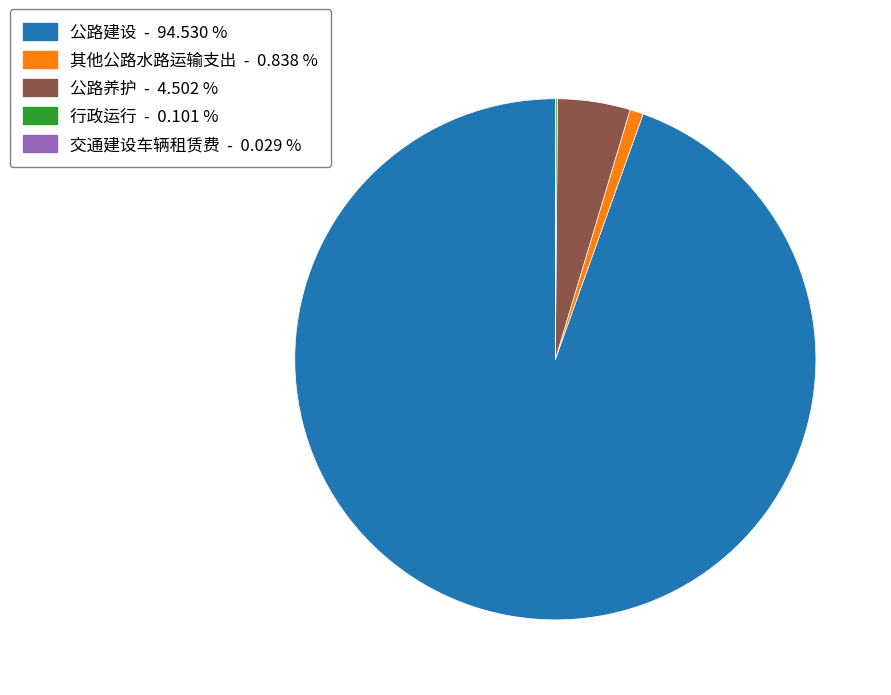

Between 其他公路水路运输支出 - 0.838 % and 公路建设 - 94.530 %, which is larger?

公路建设 - 94.530 %